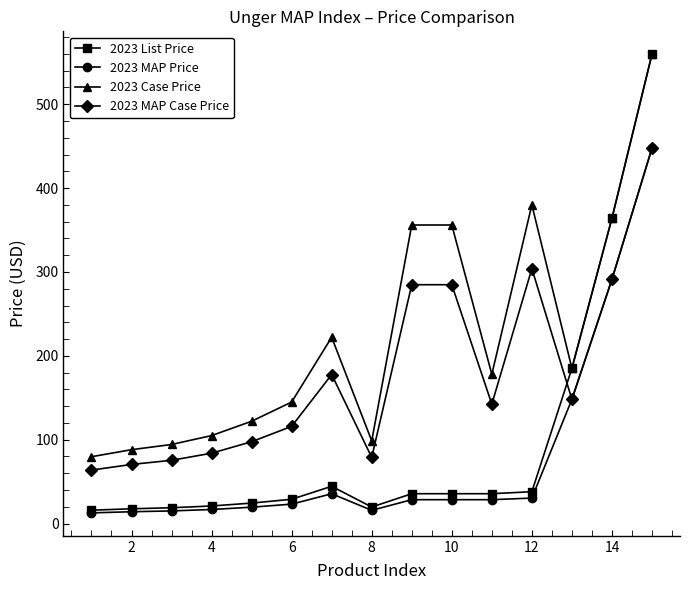

True or false: 2023 Case Price and 2023 MAP Case Price intersect in this chart.

False